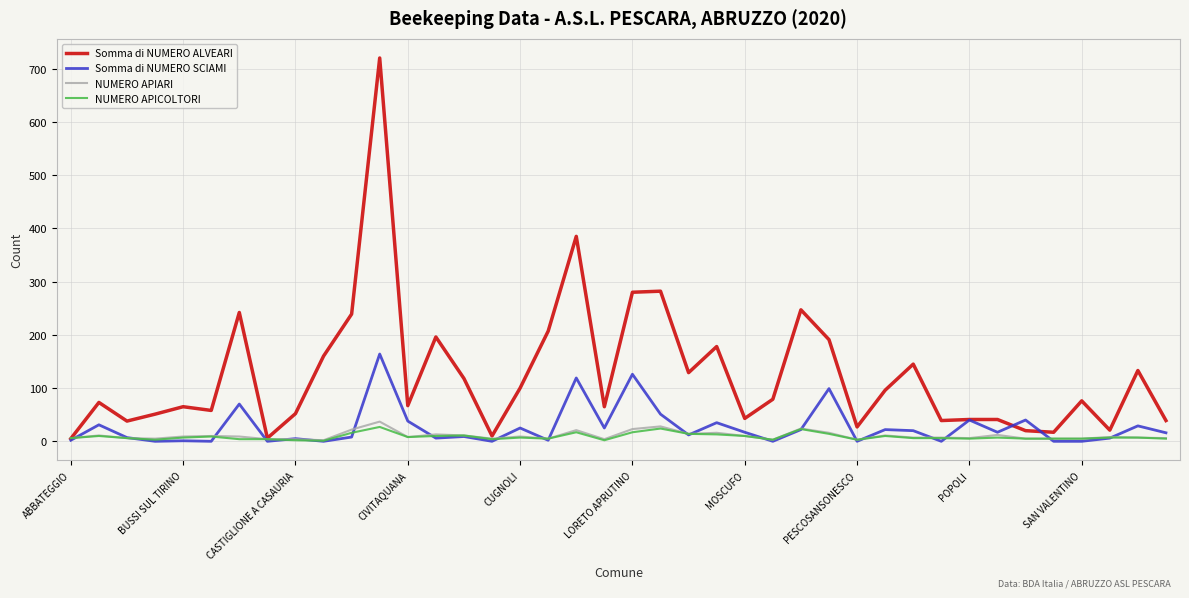

Which series has the widest spread of values?

Somma di NUMERO ALVEARI